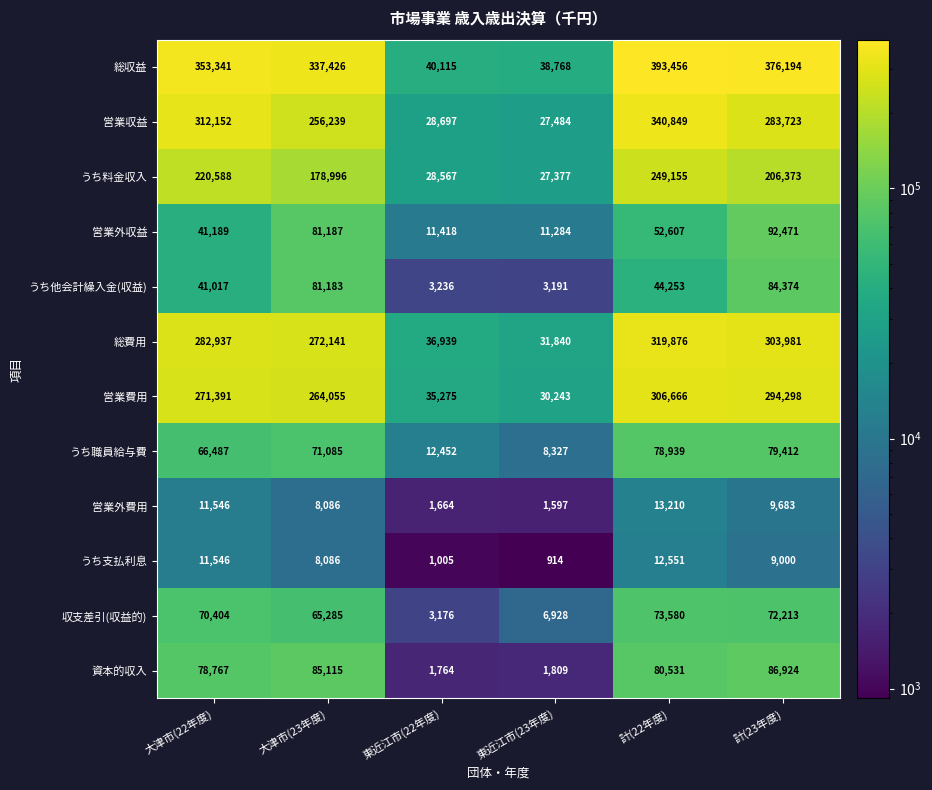

Which series changed the most between 大津市(22年度) and 東近江市(22年度)?

総収益